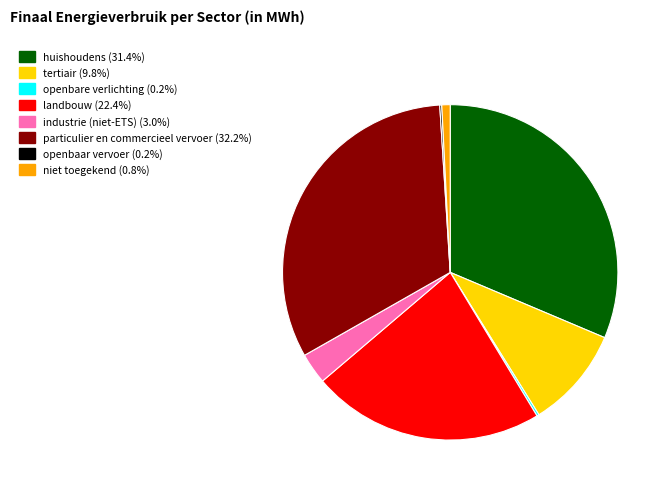

Which category has the biggest portion of the pie?

particulier en commercieel vervoer